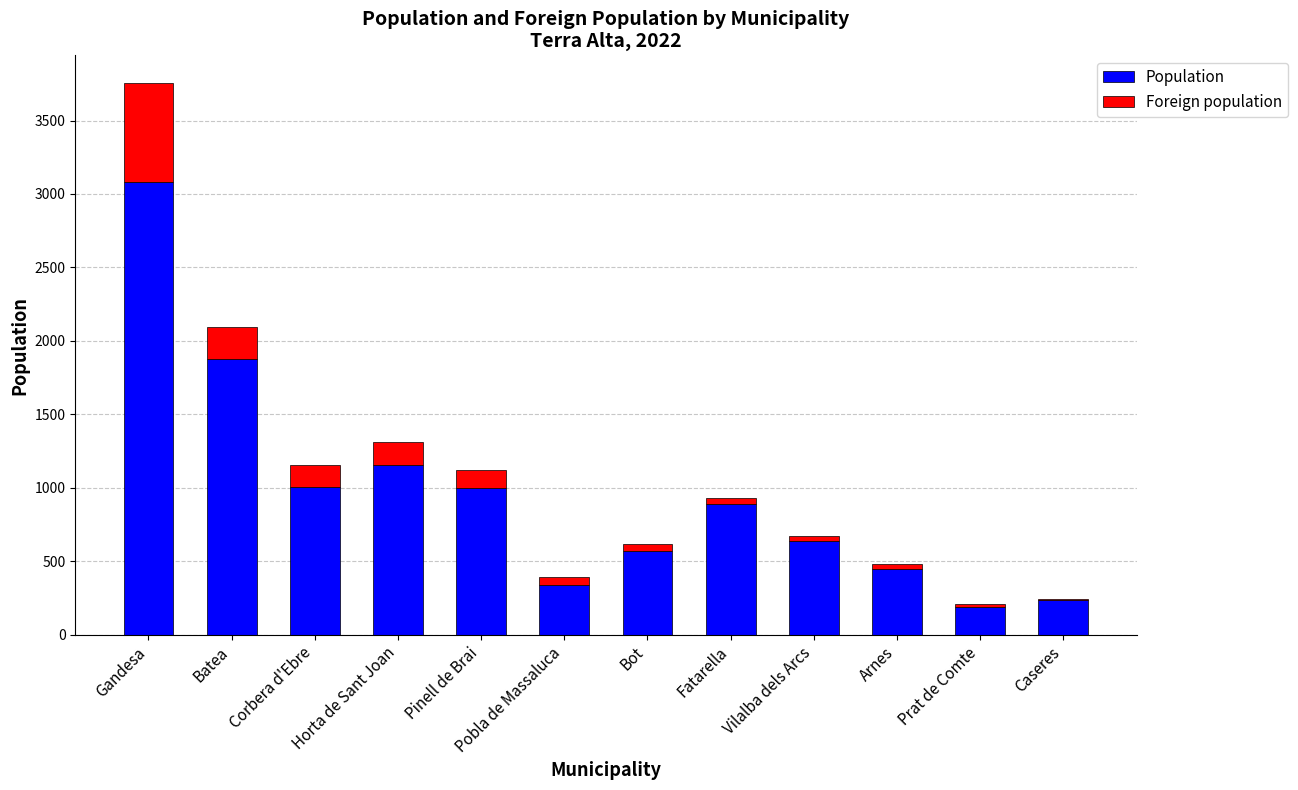

True or false: Population has a value of 1337 at Corbera d'Ebre.

False